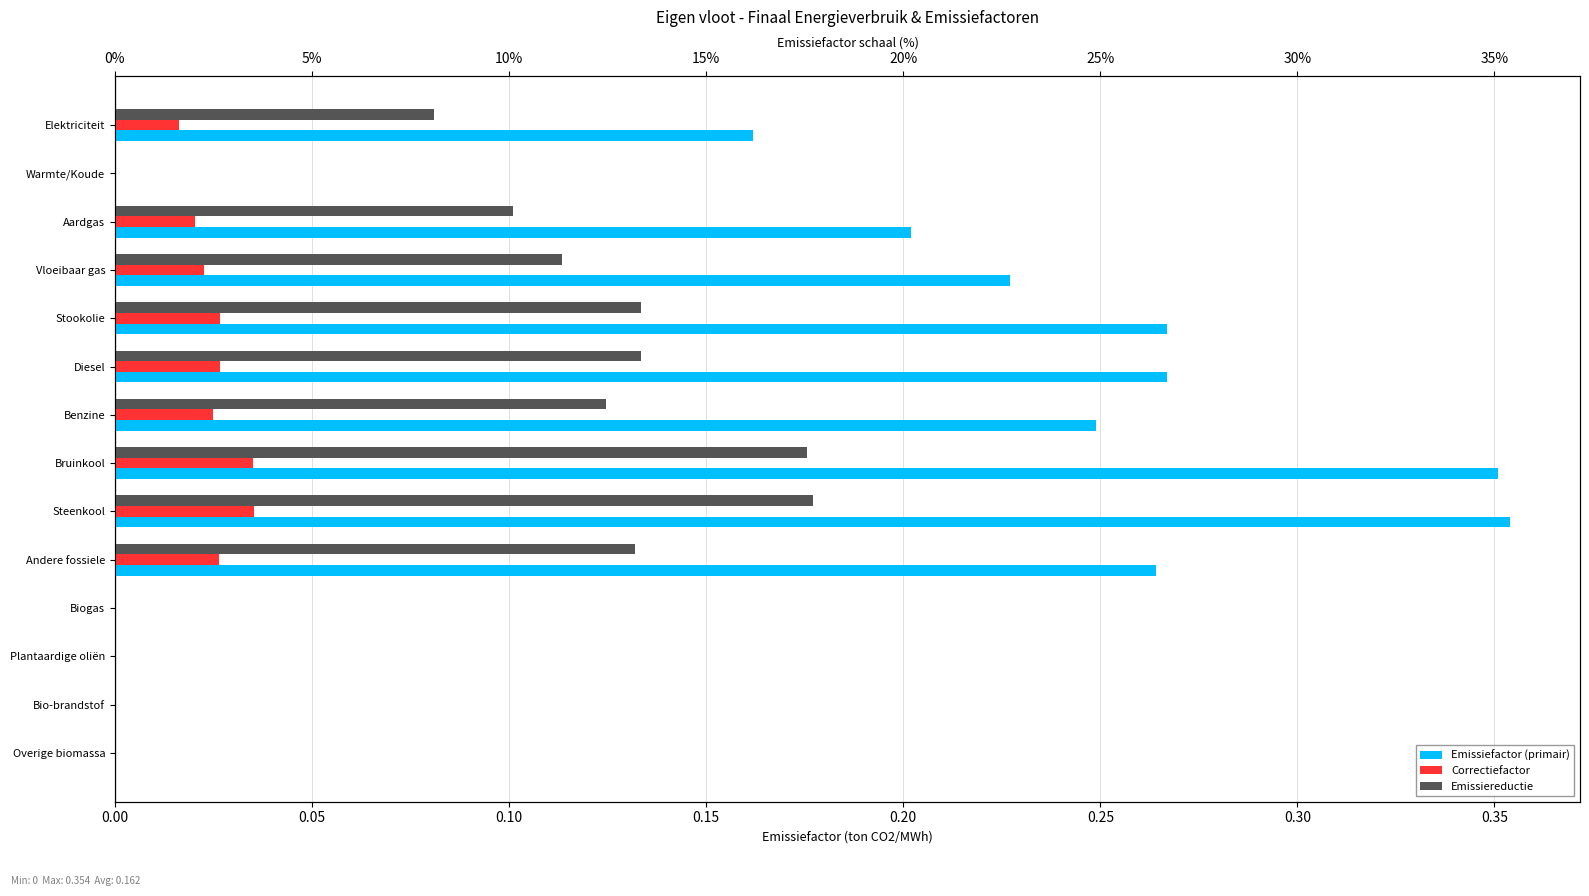

What is the spread (max minus min) of values at Diesel?

0.2